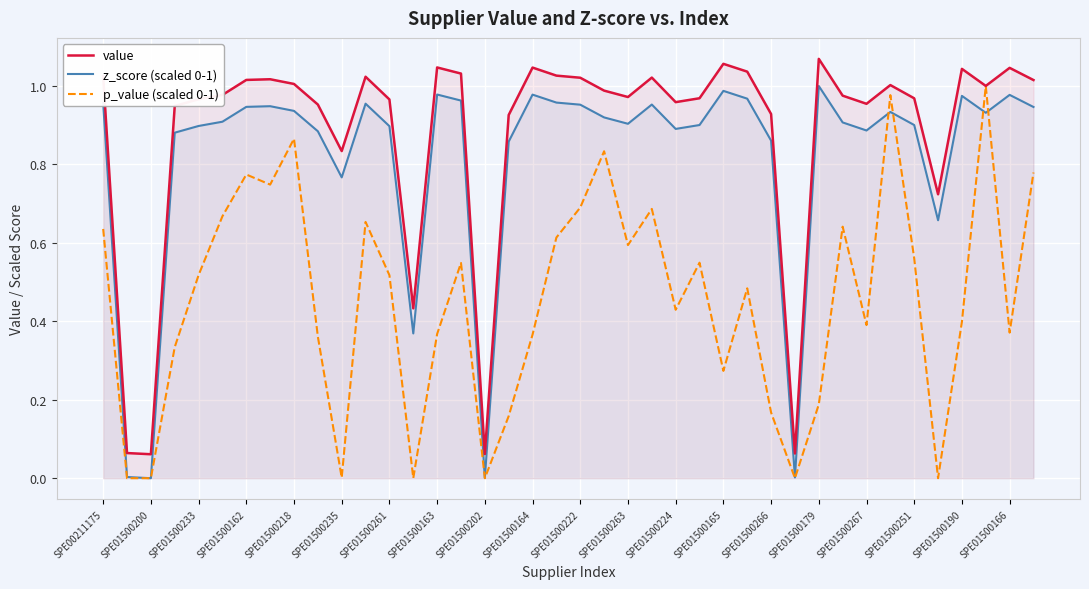

Reading left to right, extract all data points from this chart.

value: 1.0	0.1	0.1	0.9	1.0	1.0	1.0	1.0	1.0	1.0	0.8	1.0	1.0	0.4	1.0	1.0	0.1	0.9	1.0	1.0	1.0	1.0	1.0	1.0	1.0	1.0	1.1	1.0	0.9	0.1	1.1	1.0	1.0	1.0	1.0	0.7	1.0	1.0	1.0	1.0
z_score (scaled 0-1): 1.0	0.0	0.0	0.9	0.9	0.9	0.9	0.9	0.9	0.9	0.8	1.0	0.9	0.4	1.0	1.0	0.0	0.9	1.0	1.0	1.0	0.9	0.9	1.0	0.9	0.9	1.0	1.0	0.9	0.0	1.0	0.9	0.9	0.9	0.9	0.7	1.0	0.9	1.0	0.9
p_value (scaled 0-1): 0.6	0.0	0.0	0.3	0.5	0.7	0.8	0.7	0.9	0.4	0.0	0.7	0.5	0.0	0.4	0.5	0.0	0.2	0.4	0.6	0.7	0.8	0.6	0.7	0.4	0.5	0.3	0.5	0.2	0.0	0.2	0.6	0.4	1.0	0.6	0.0	0.4	1.0	0.4	0.8